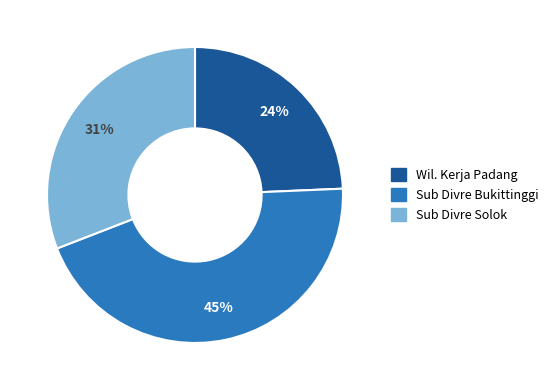

What is the ratio of the value at Sub Divre Bukittinggi to the value at Sub Divre Solok?

1.5